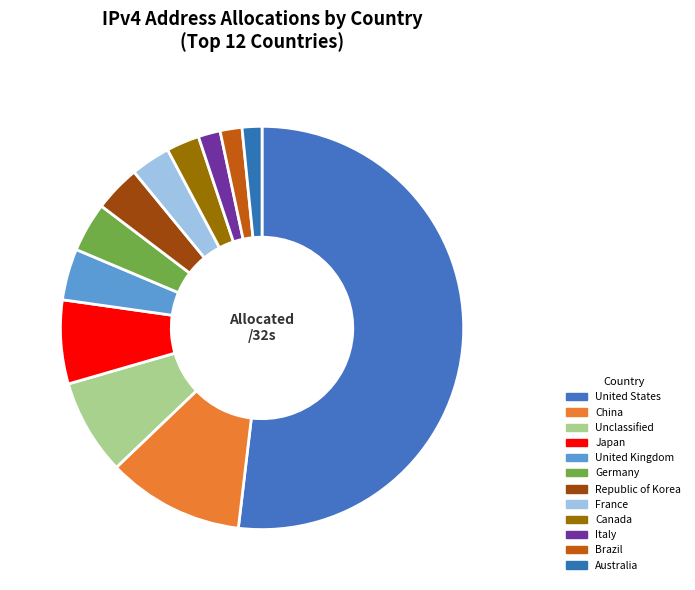

Approximately how many times larger is the value at Canada compared to France?

0.8